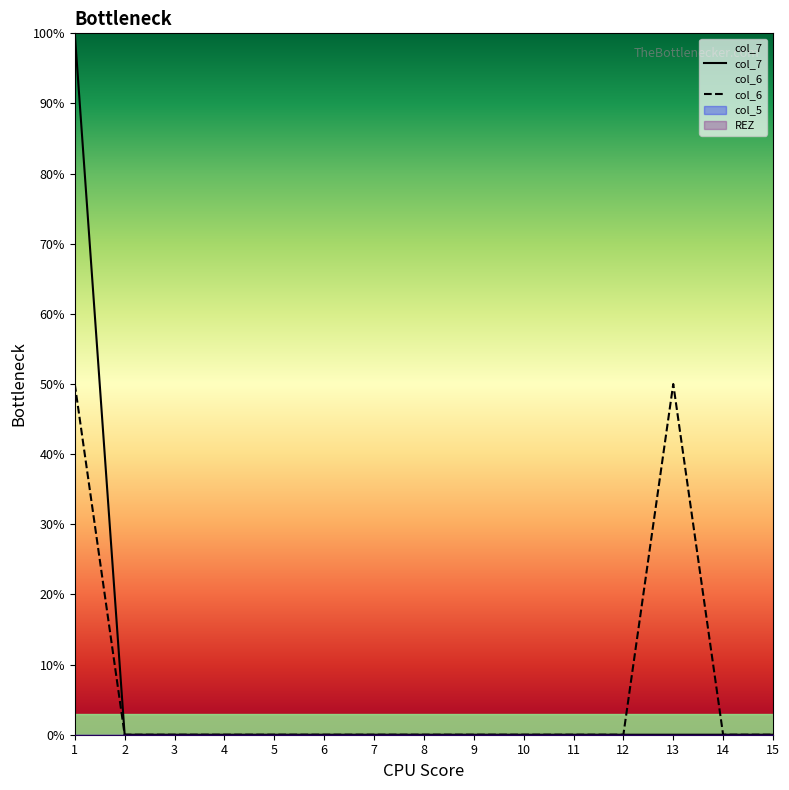

Reading right to left, transcribe all the data shown in this chart.

col_6: 15=0	14=0	13=50	12=0	11=0	10=0	9=0	8=0	7=0	6=0	5=0	4=0	3=0	2=0	1=50
col_7: 15=0	14=0	13=0	12=0	11=0	10=0	9=0	8=0	7=0	6=0	5=0	4=0	3=0	2=0	1=100